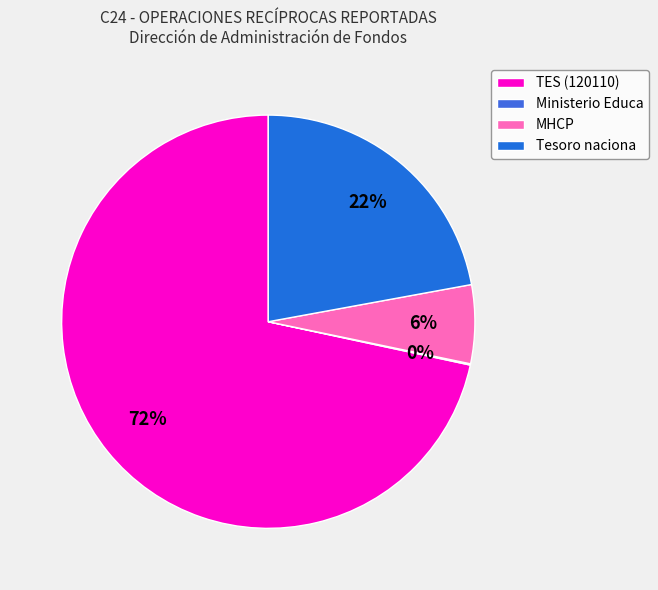

What is the change in value from TES (120110) to Tesoro naciona?

-306058677